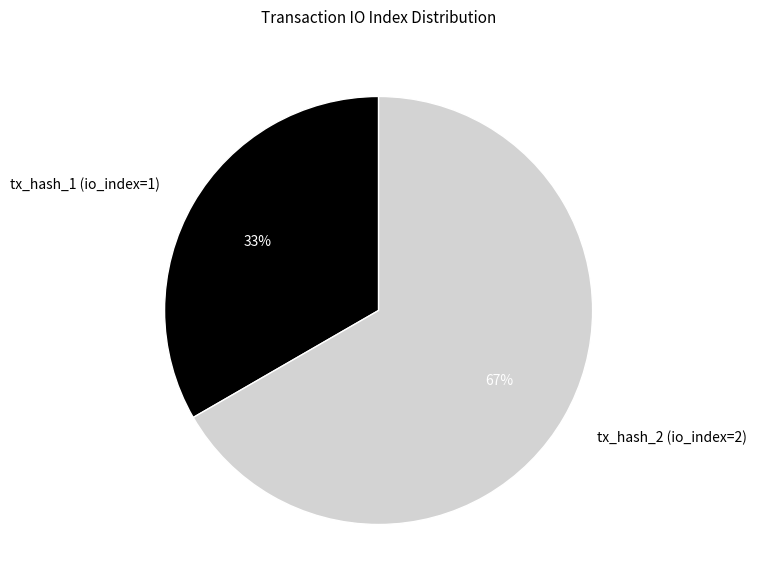

Rank the categories by value from highest to lowest.

tx_hash_2 (io_index=2), tx_hash_1 (io_index=1)